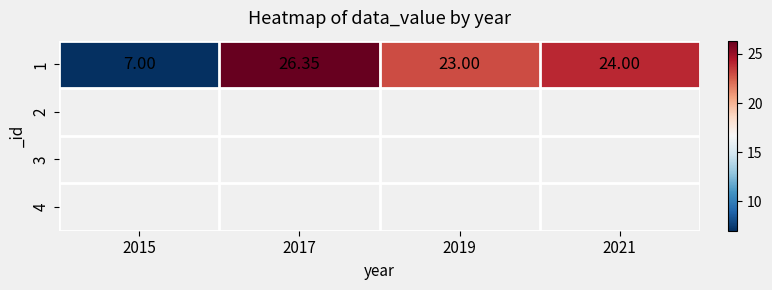

Approximately how many times larger is the value at 2021 compared to 2019?

1.0